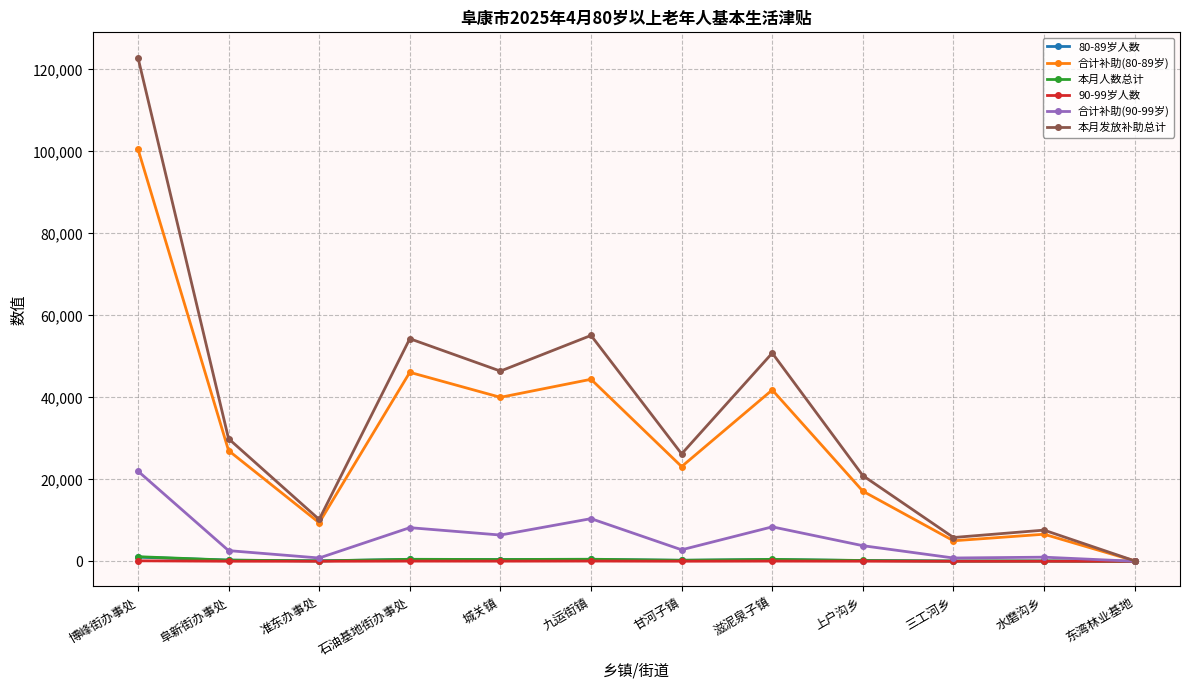

What value does the 本月人数总计 series have at 博峰街办事处?

1117